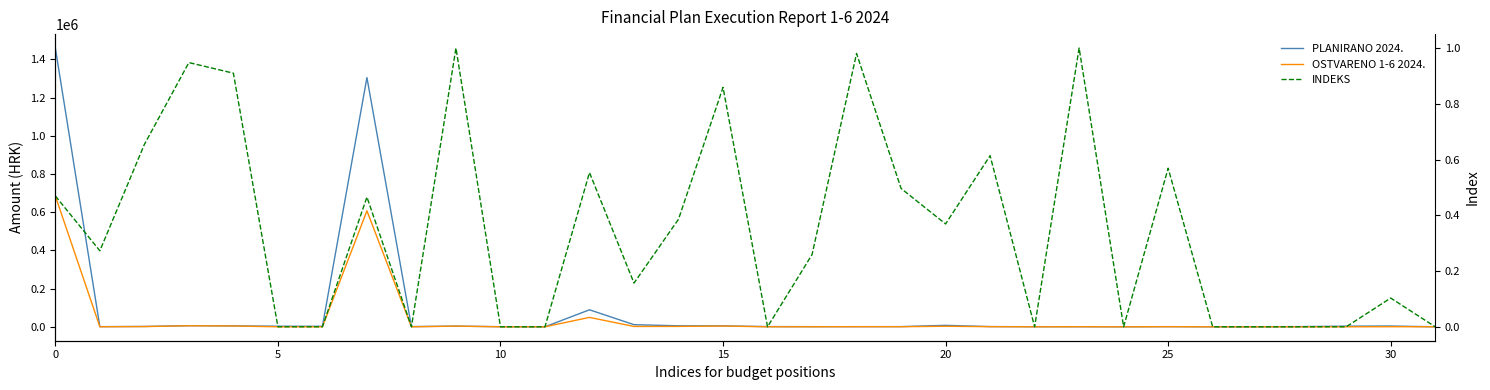

At how many categories does at least one series exceed 1191341?

2